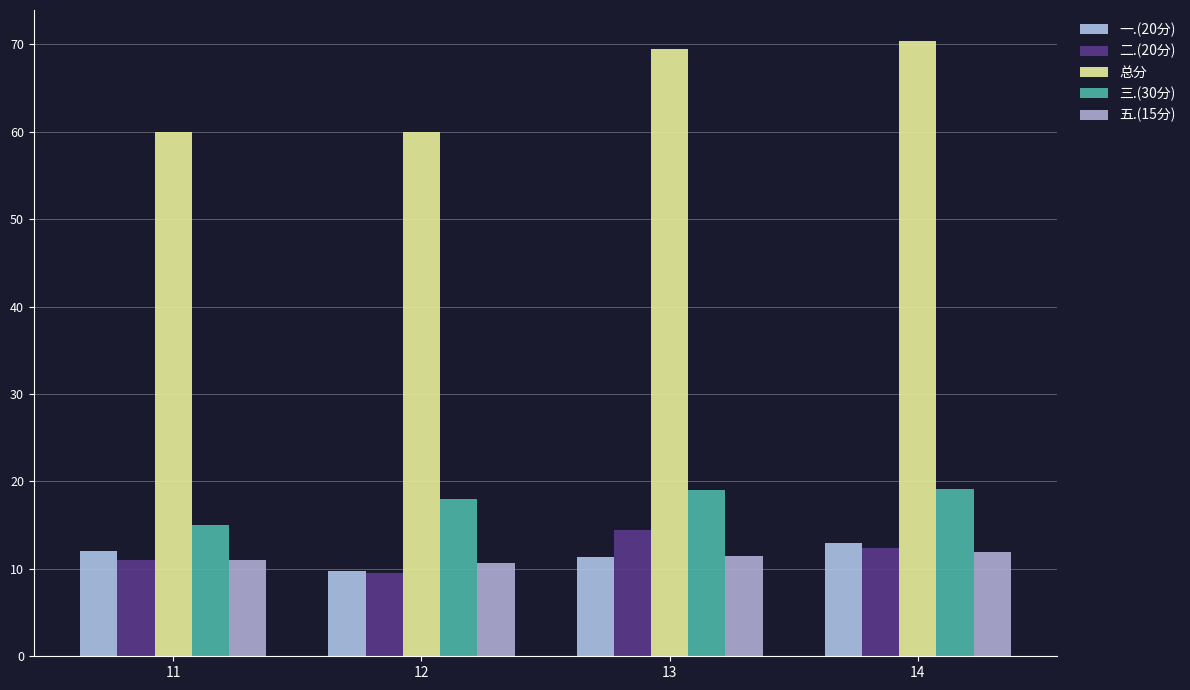

Are the bars horizontal?

No